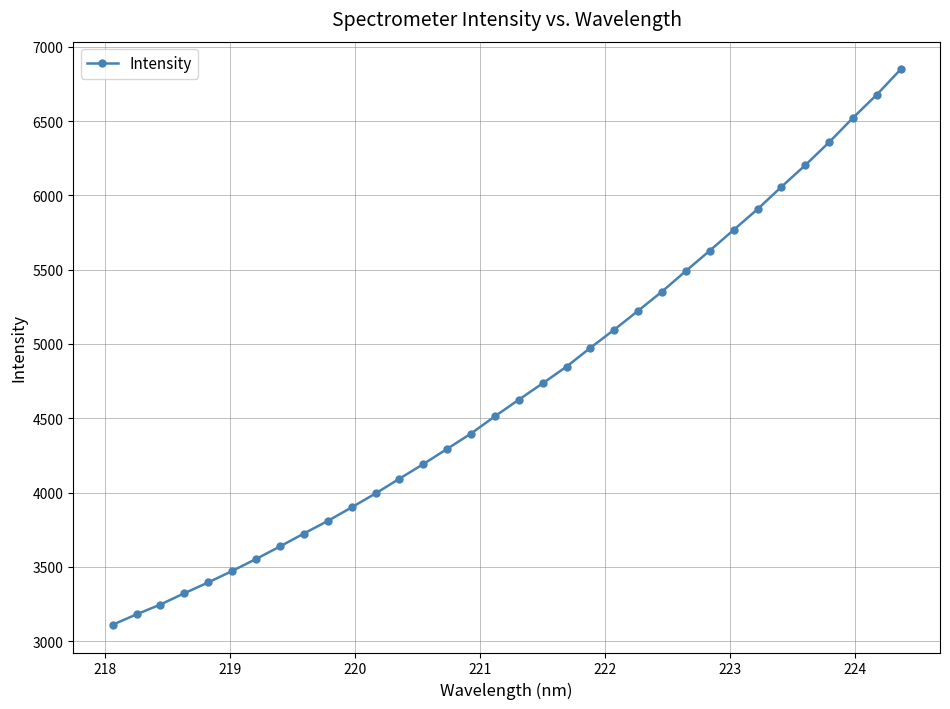

What is the greatest value displayed?

6848.5